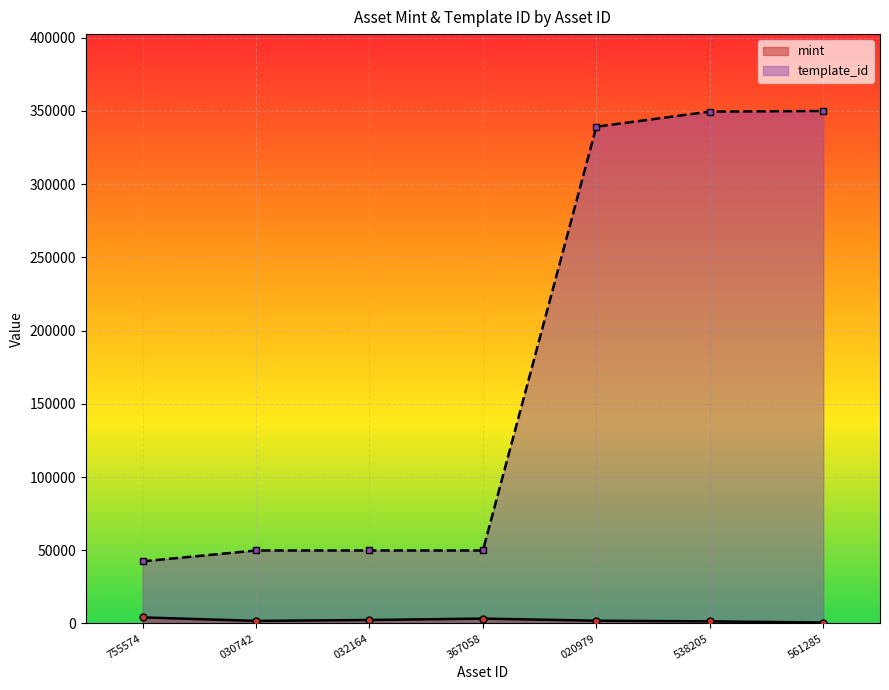

True or false: template_id and mint intersect in this chart.

False